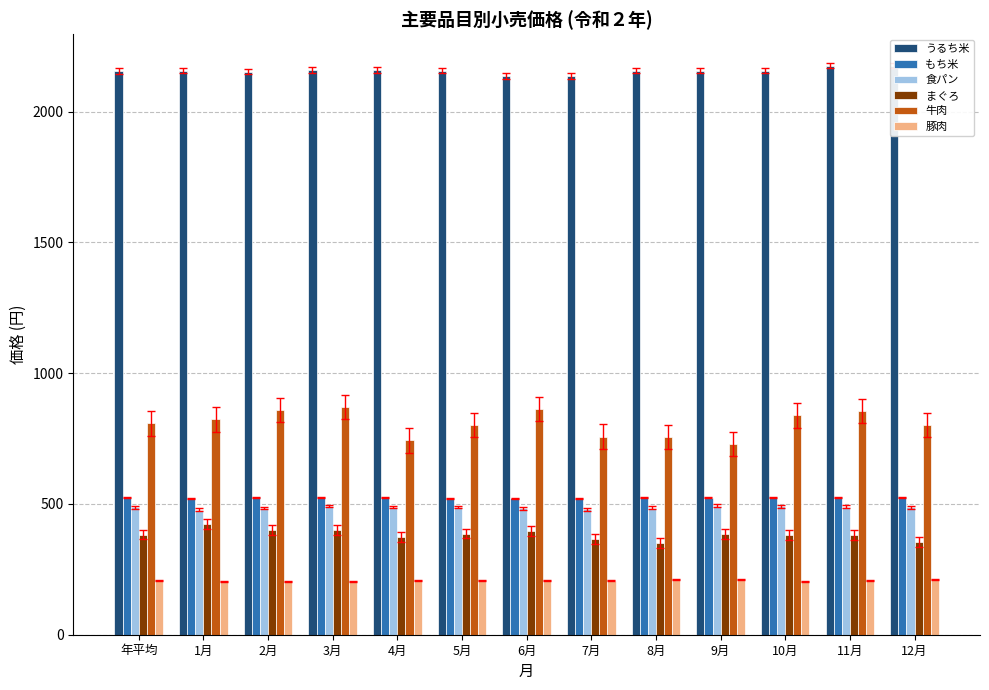

What are all the series names shown in the legend?

うるち米, もち米, 食パン, まぐろ, 牛肉, 豚肉